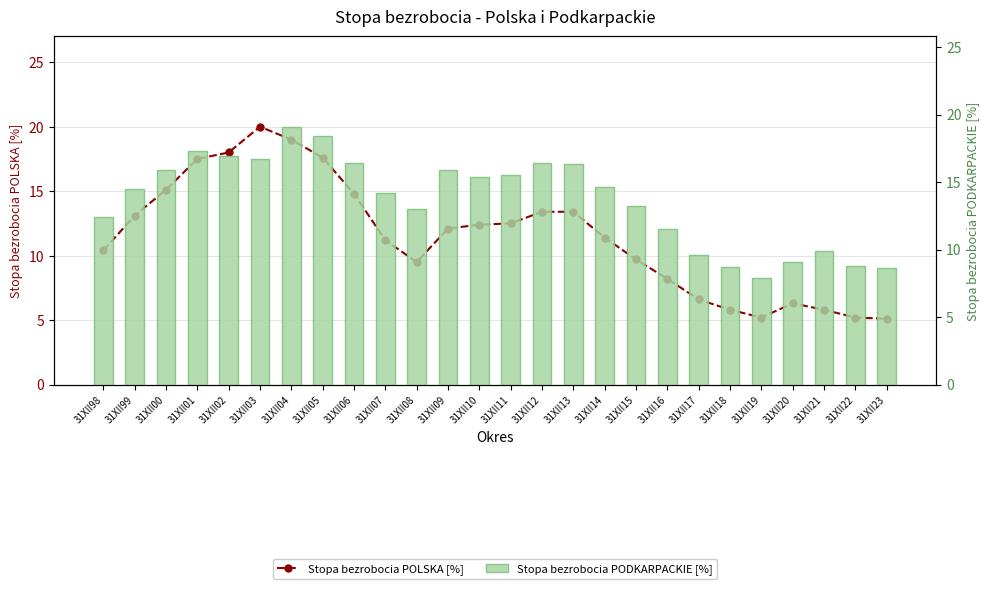

What is the difference between the Stopa bezrobocia POLSKA [%] values at 31XII02 and 31XII01?

0.5